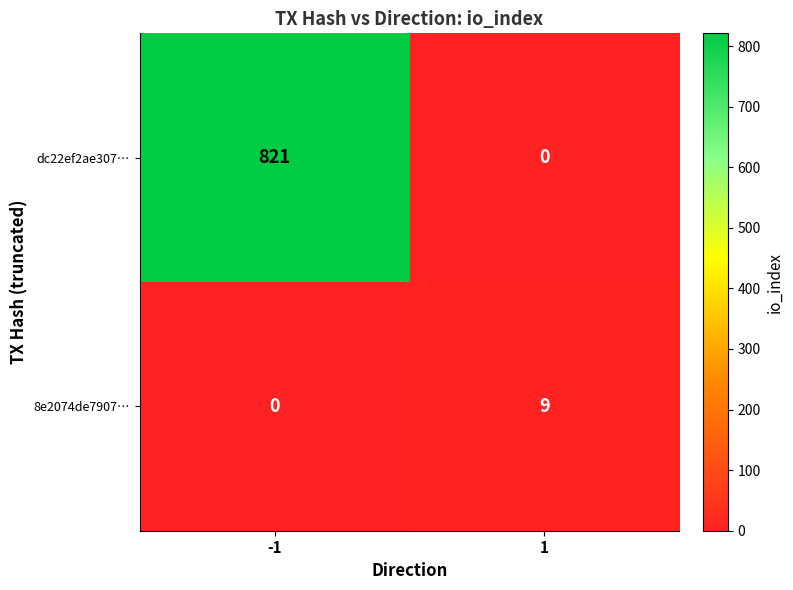

The dc22ef2ae307… series shows 262 at 1. True or false?

False